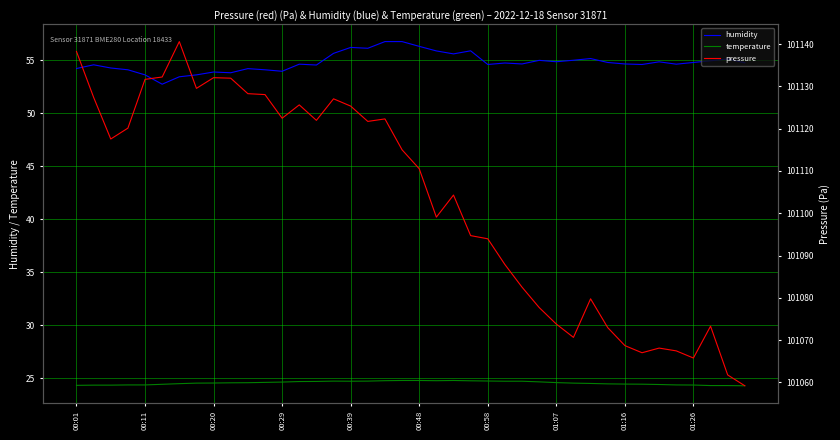

True or false: humidity has a value of 54.8 at 01:26.

True